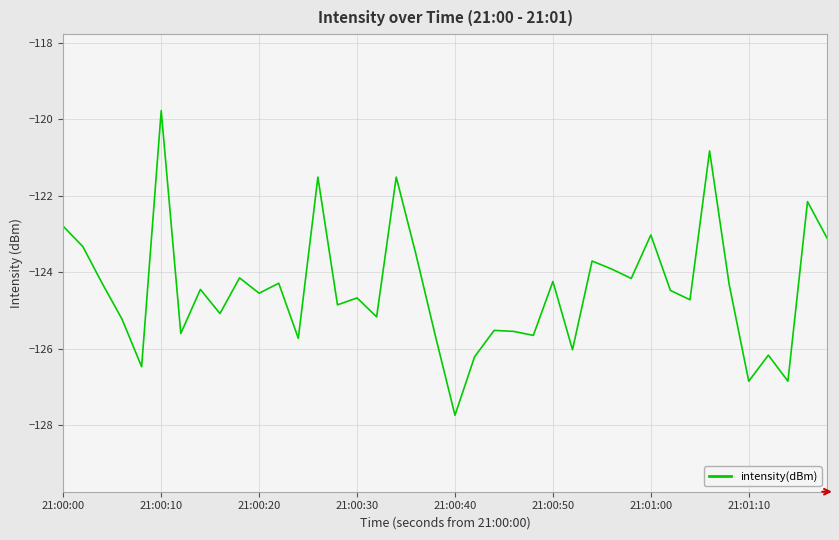

What is the difference between the maximum and minimum values?

8.0